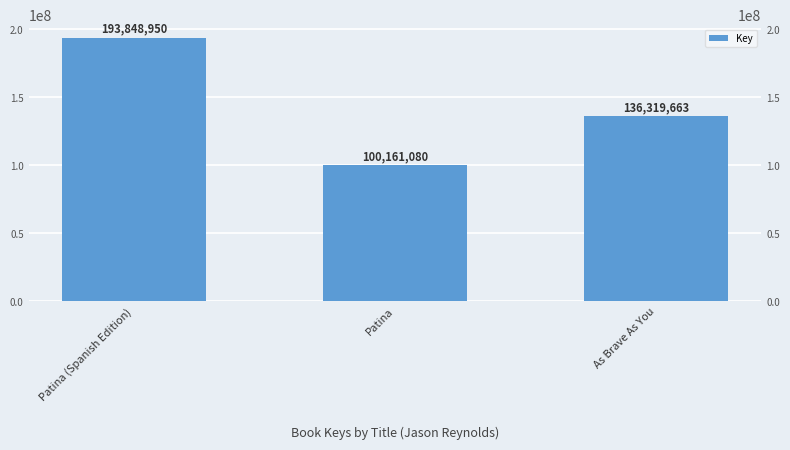

List the labels in order of value, smallest first.

Patina, As Brave As You, Patina (Spanish Edition)